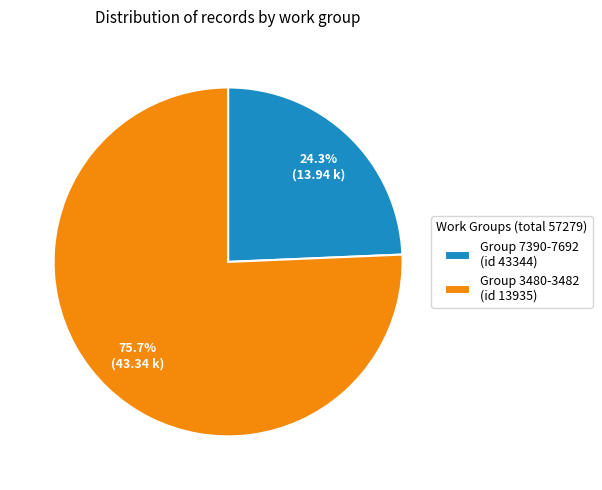

Which category has the smallest portion of the pie?

Group 7390-7692 (id 43344)